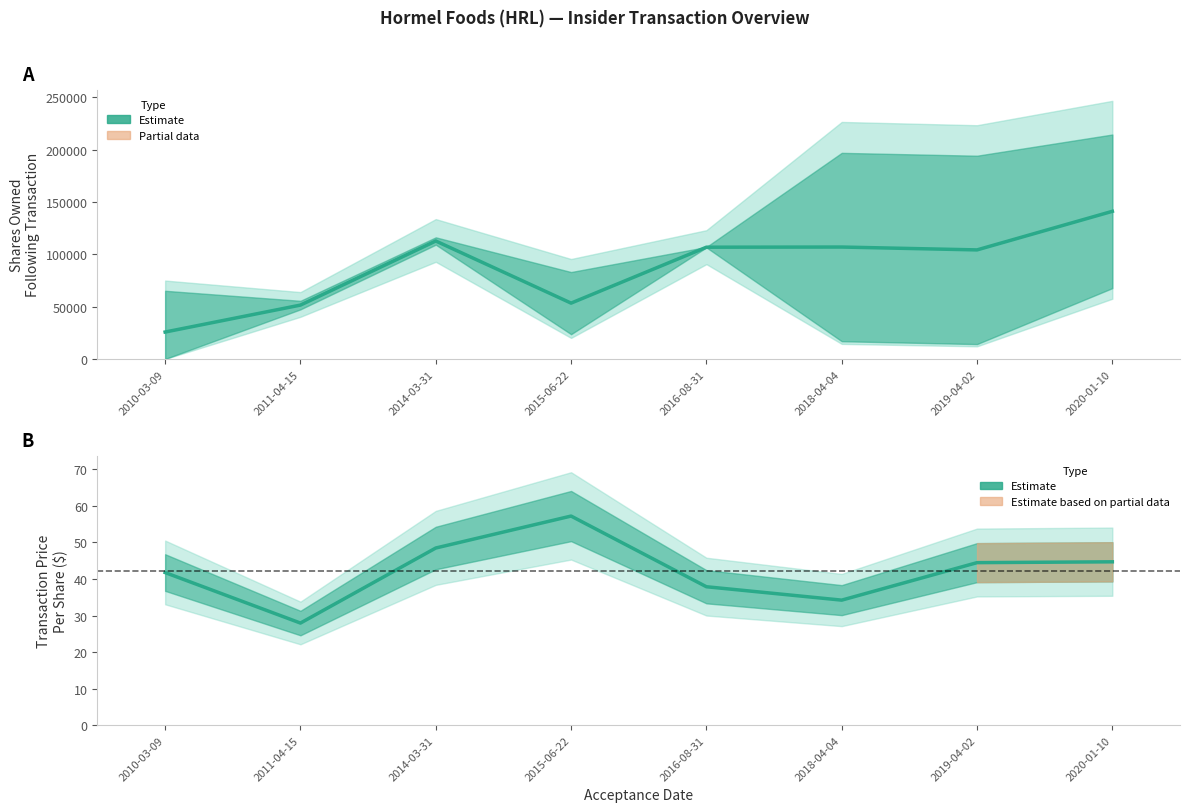

How many lines are shown in the chart?

2